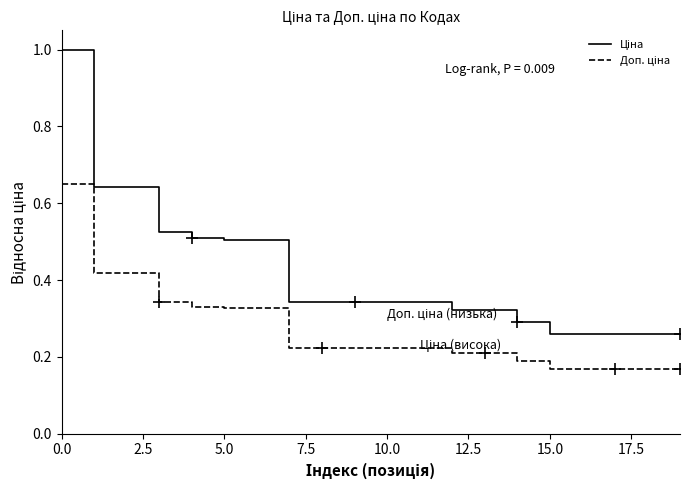

At how many categories does at least one series exceed 0?

20